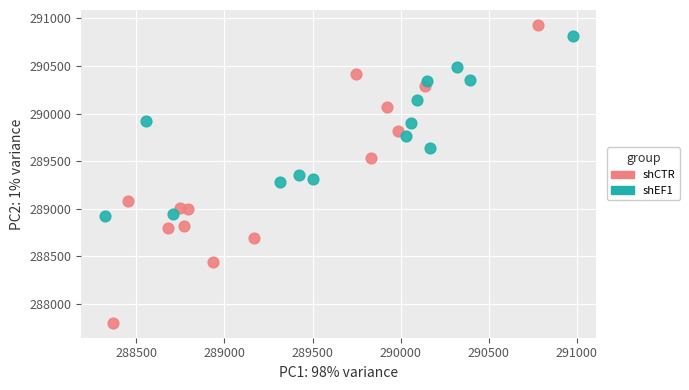

Which series has the widest spread of Y values?

shCTR